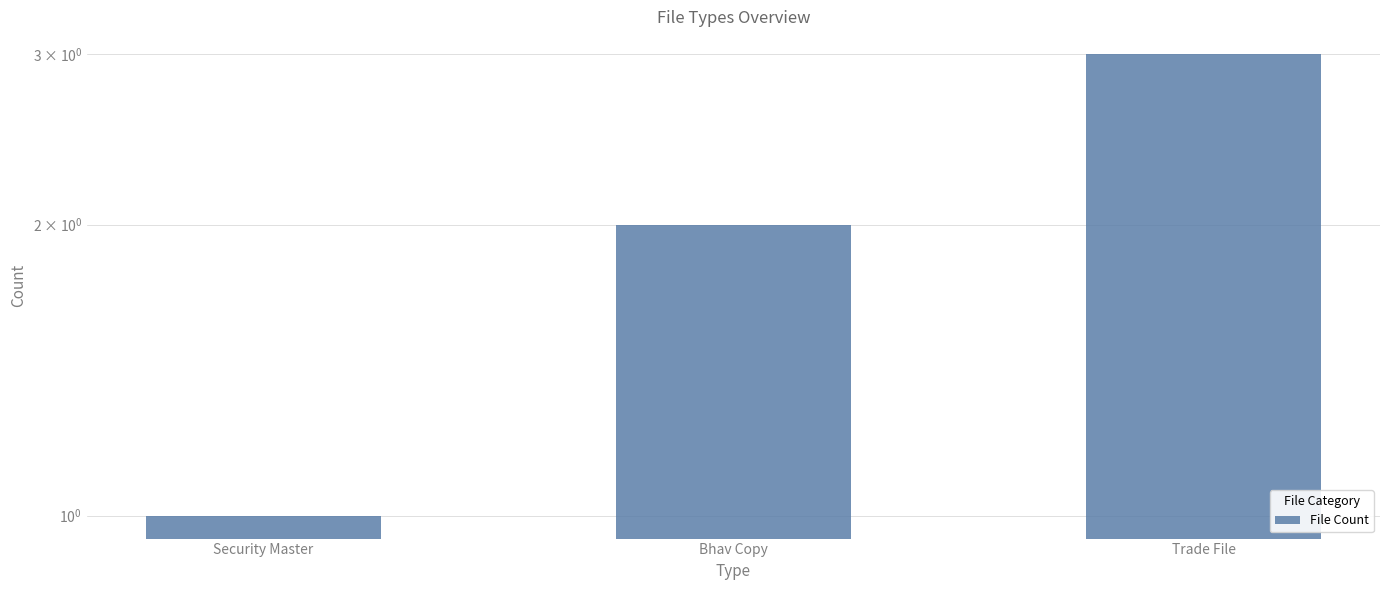

Where is the data nearest to the value 2?

Bhav Copy